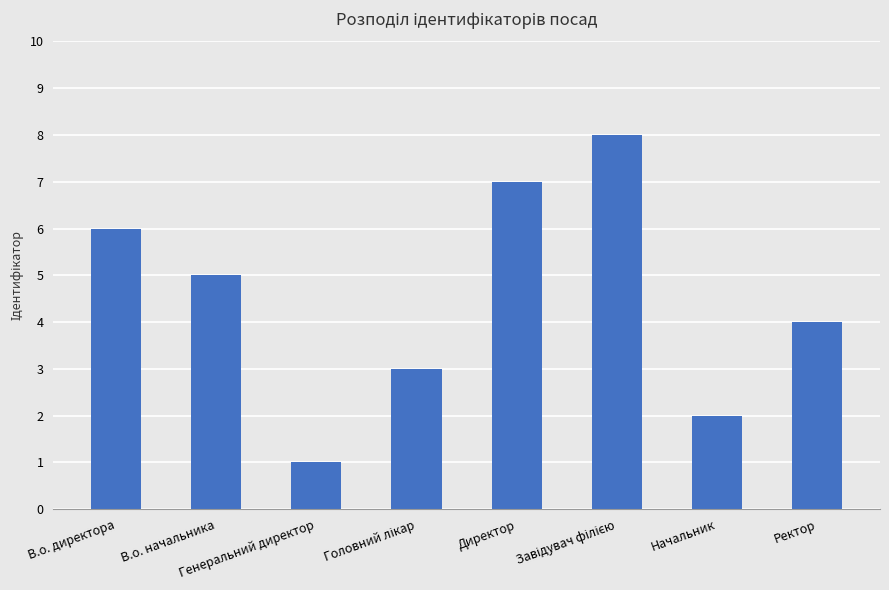

At which category does the chart reach its minimum across all series?

Генеральний директор